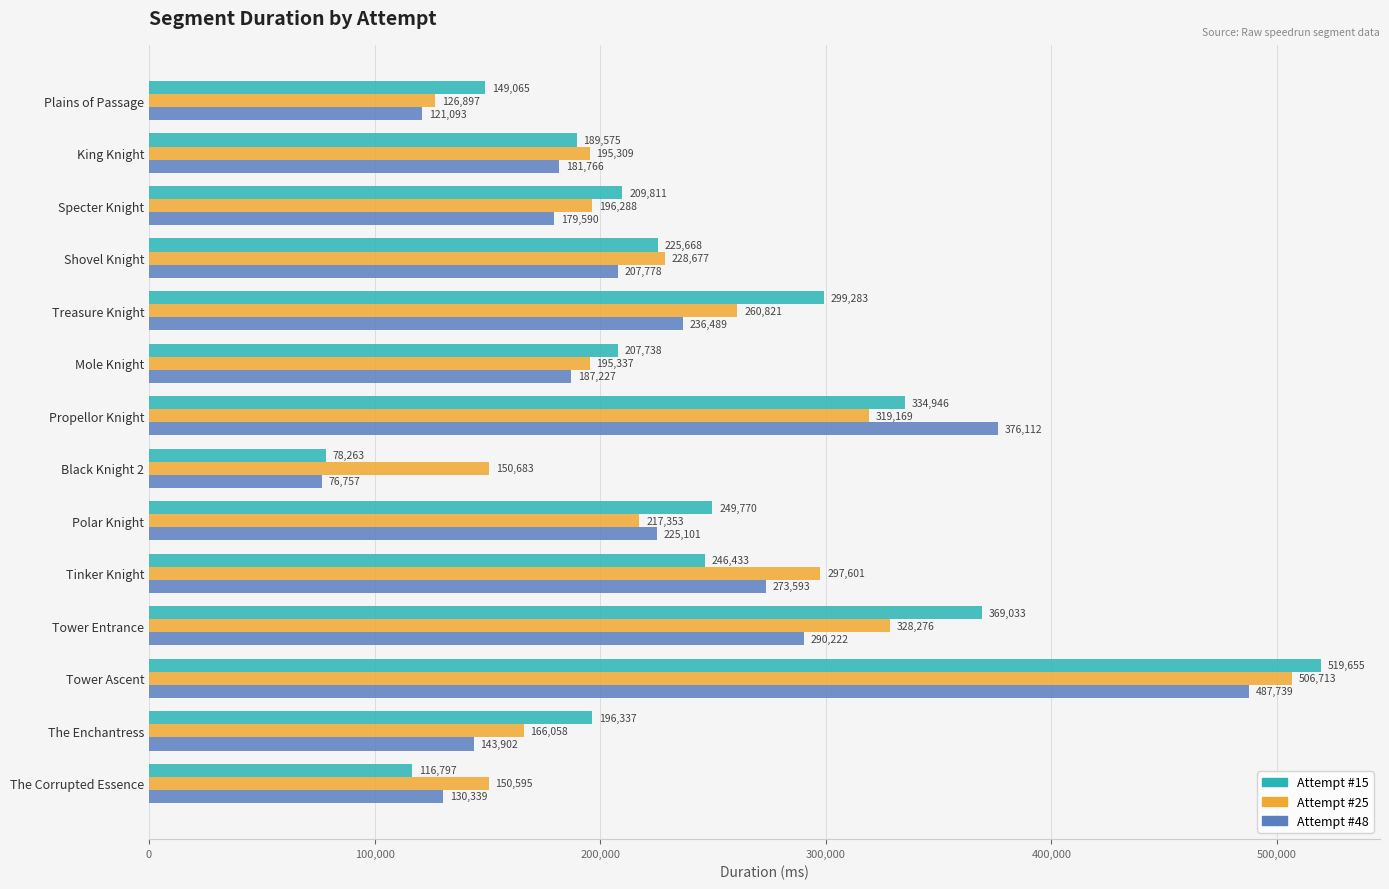

What is the difference between the highest and lowest values at Specter Knight?

30221